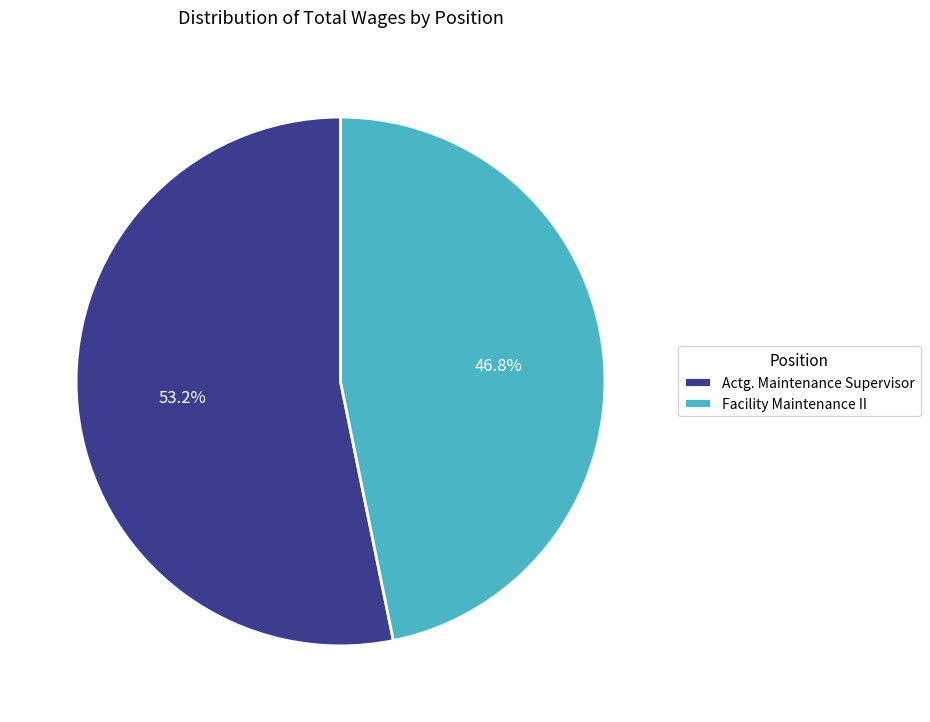

What percentage is NOT represented by Actg. Maintenance Supervisor?

46.8%